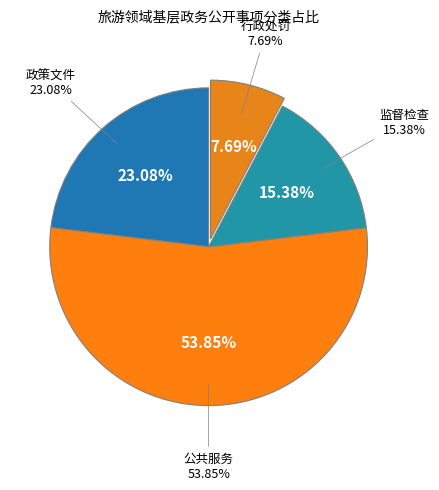

What is the ratio of the value at 公共服务 to the value at 监督检查?

3.5